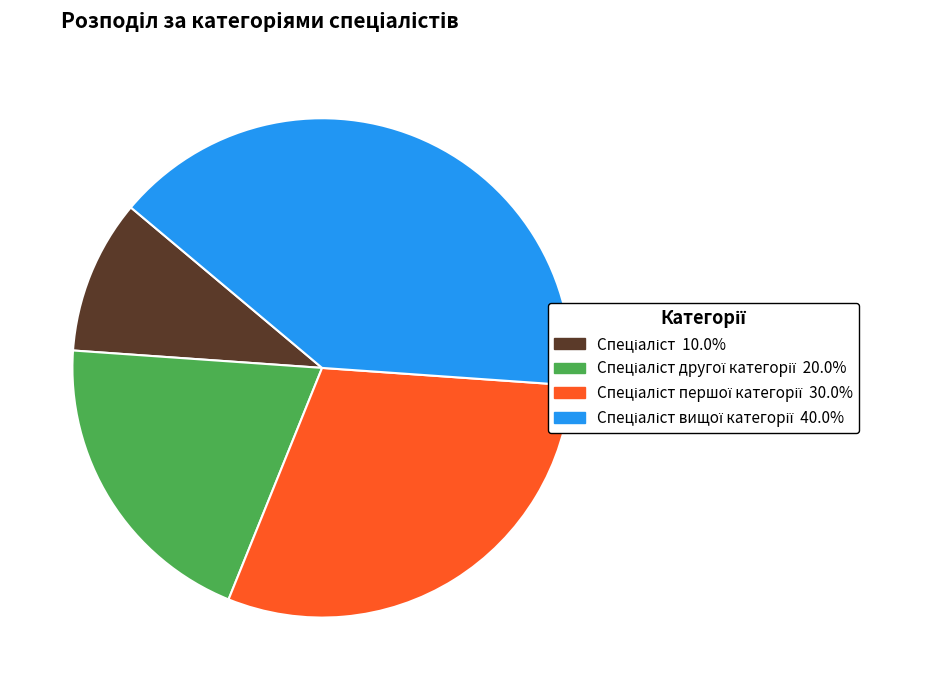

Does any single category account for the majority?

No